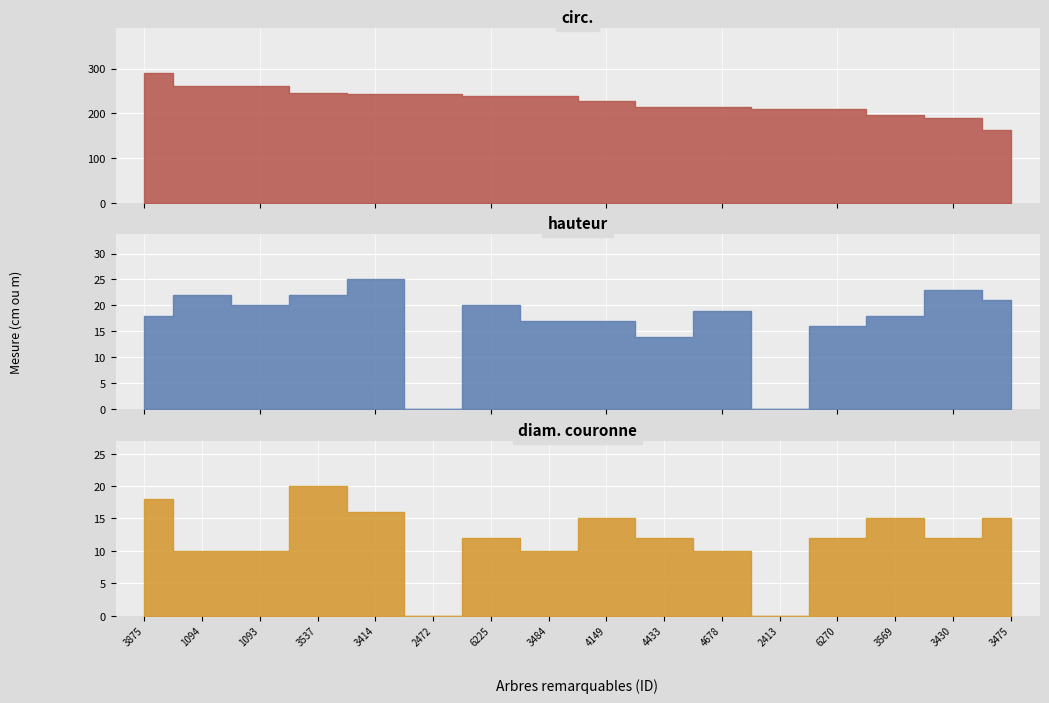

Rank the series by their maximum value, from lowest to highest.

diam. couronne, hauteur, circ.